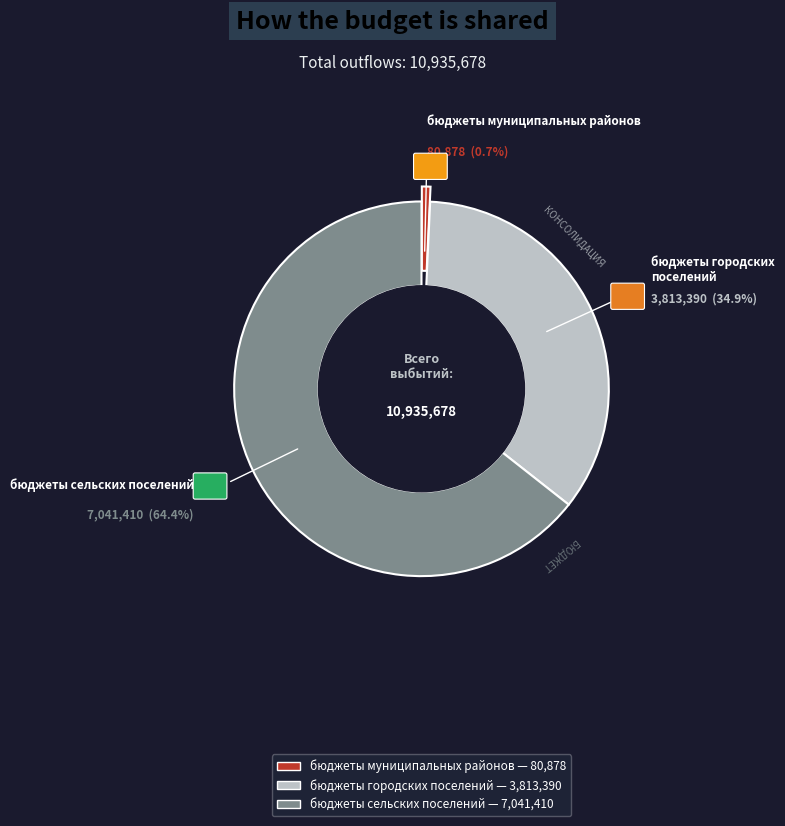

Does бюджеты городских поселений account for over 50% of the chart?

No